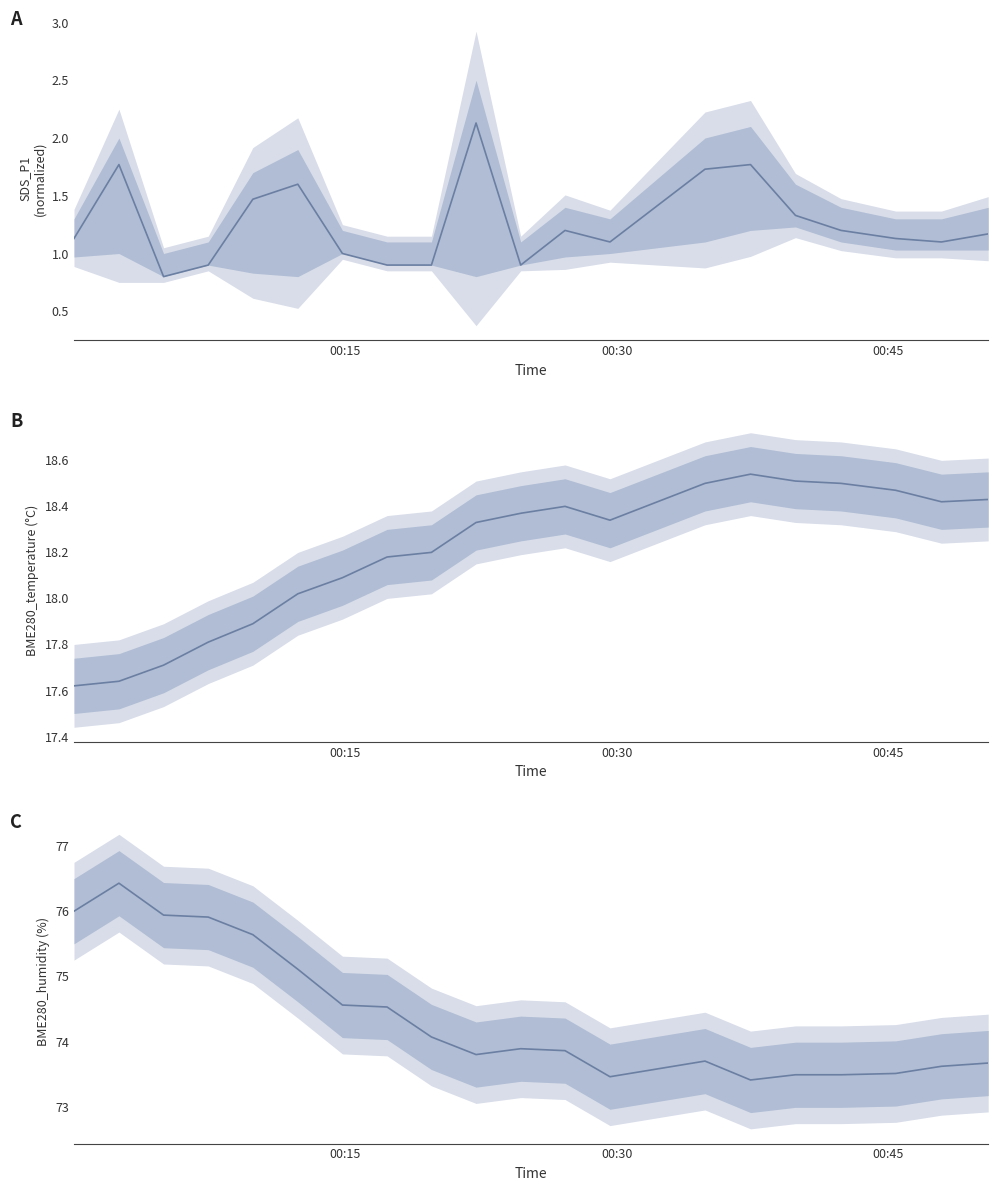

How many interior local valleys does the BME280_temperature (°C) series have?

2